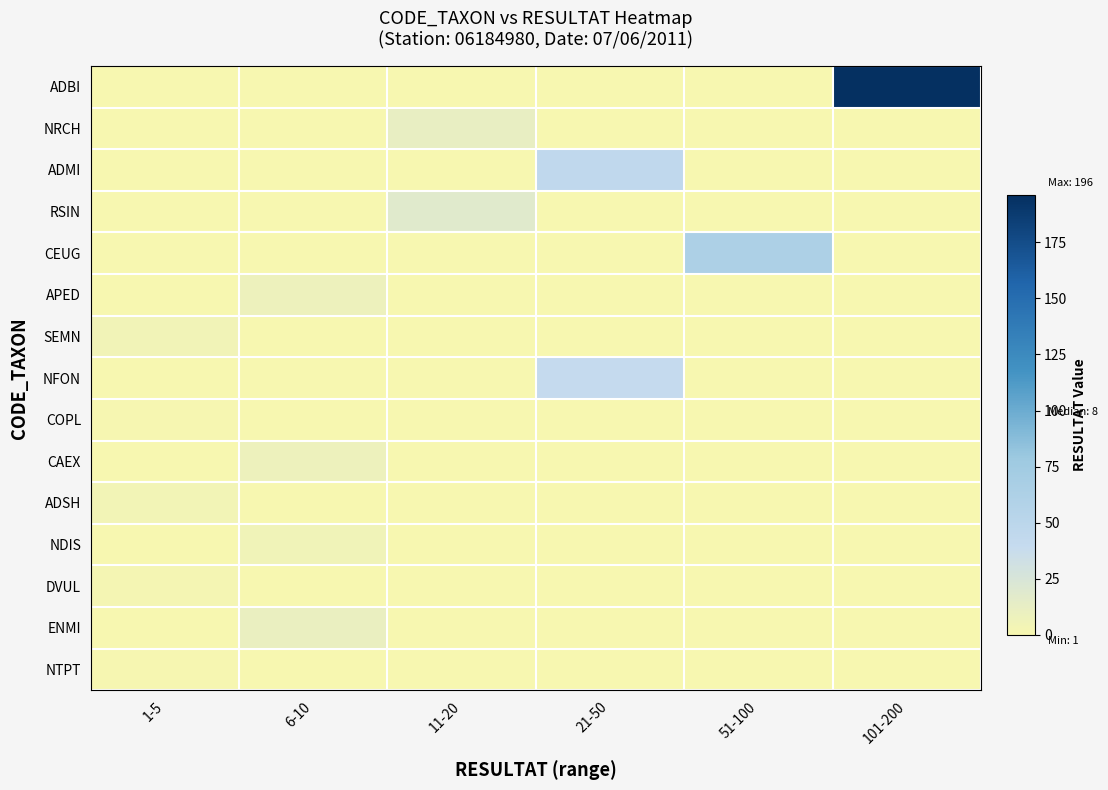

Reading left to right, what are all the values shown in this chart?

ADBI: 1-5=0	6-10=0	11-20=0	21-50=0	51-100=0	101-200=196
NRCH: 1-5=0	6-10=0	11-20=12	21-50=0	51-100=0	101-200=0
ADMI: 1-5=0	6-10=0	11-20=0	21-50=45	51-100=0	101-200=0
RSIN: 1-5=0	6-10=0	11-20=18	21-50=0	51-100=0	101-200=0
CEUG: 1-5=0	6-10=0	11-20=0	21-50=0	51-100=63	101-200=0
APED: 1-5=0	6-10=8	11-20=0	21-50=0	51-100=0	101-200=0
SEMN: 1-5=5	6-10=0	11-20=0	21-50=0	51-100=0	101-200=0
NFON: 1-5=0	6-10=0	11-20=0	21-50=40	51-100=0	101-200=0
COPL: 1-5=1	6-10=0	11-20=0	21-50=0	51-100=0	101-200=0
CAEX: 1-5=0	6-10=8	11-20=0	21-50=0	51-100=0	101-200=0
ADSH: 1-5=4	6-10=0	11-20=0	21-50=0	51-100=0	101-200=0
NDIS: 1-5=0	6-10=6	11-20=0	21-50=0	51-100=0	101-200=0
DVUL: 1-5=3	6-10=0	11-20=0	21-50=0	51-100=0	101-200=0
ENMI: 1-5=0	6-10=10	11-20=0	21-50=0	51-100=0	101-200=0
NTPT: 1-5=1	6-10=0	11-20=0	21-50=0	51-100=0	101-200=0